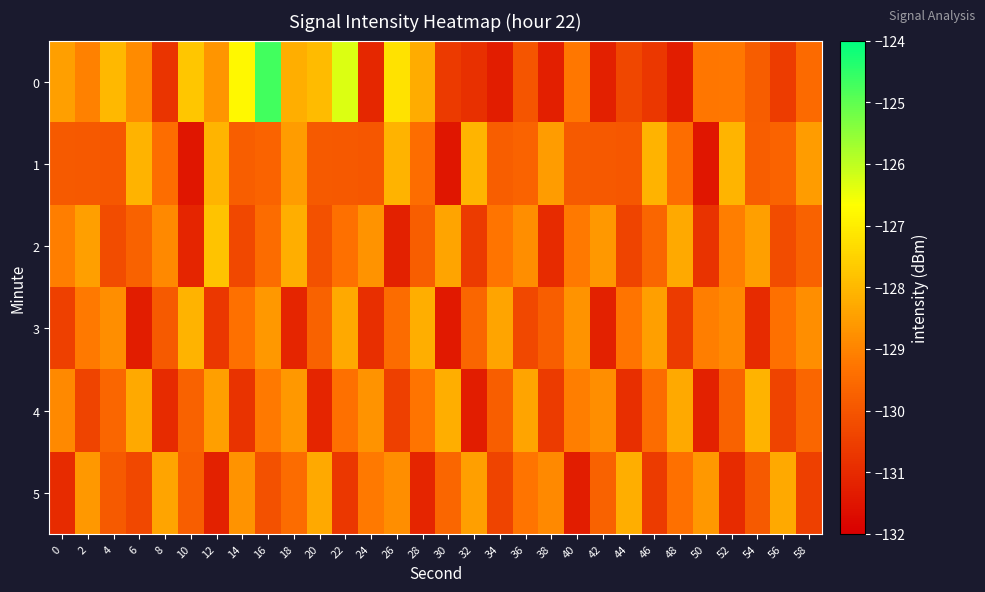

How many distinct data groups are displayed?

6